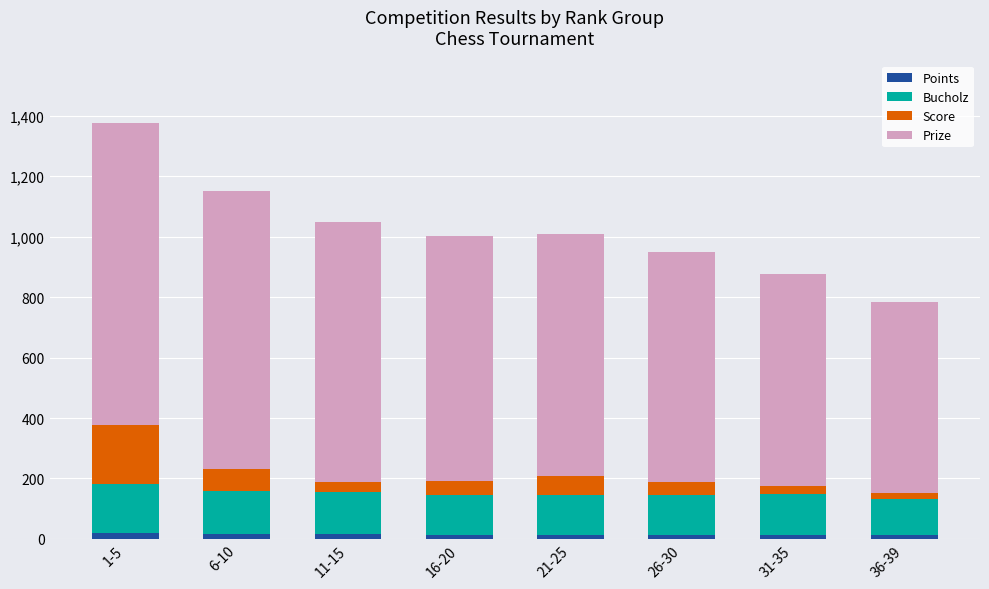

What is the sum of all Points values?

117